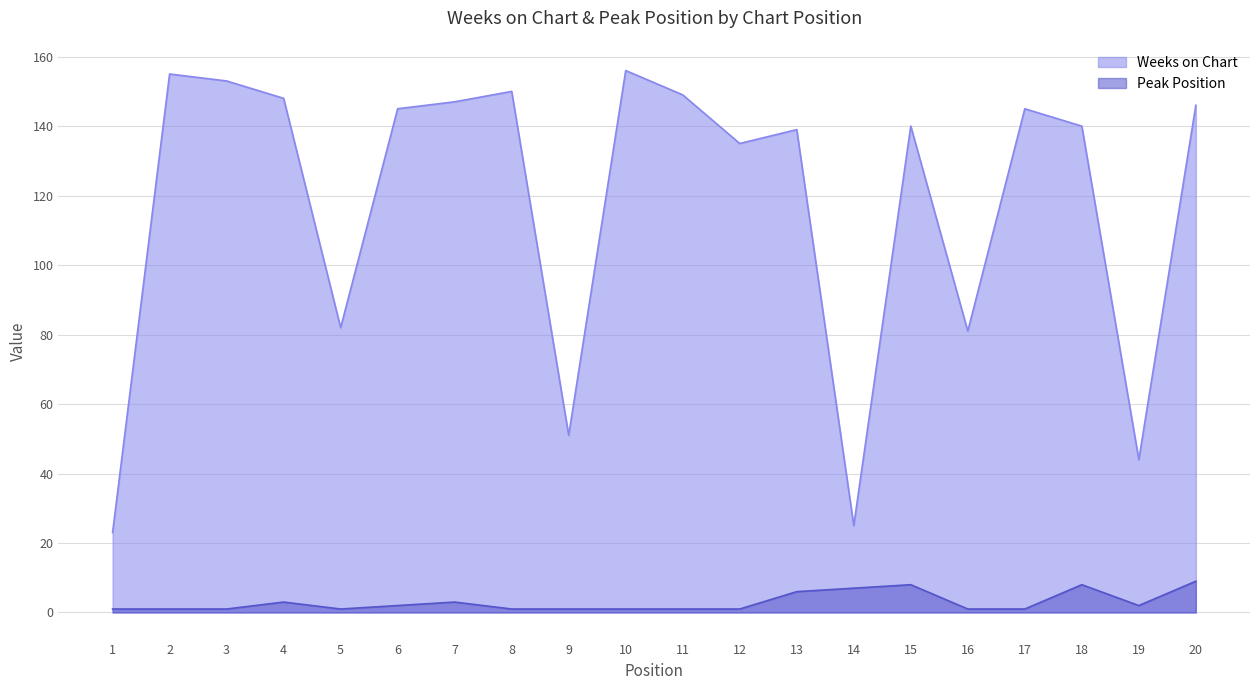

How many lines are shown in the chart?

2